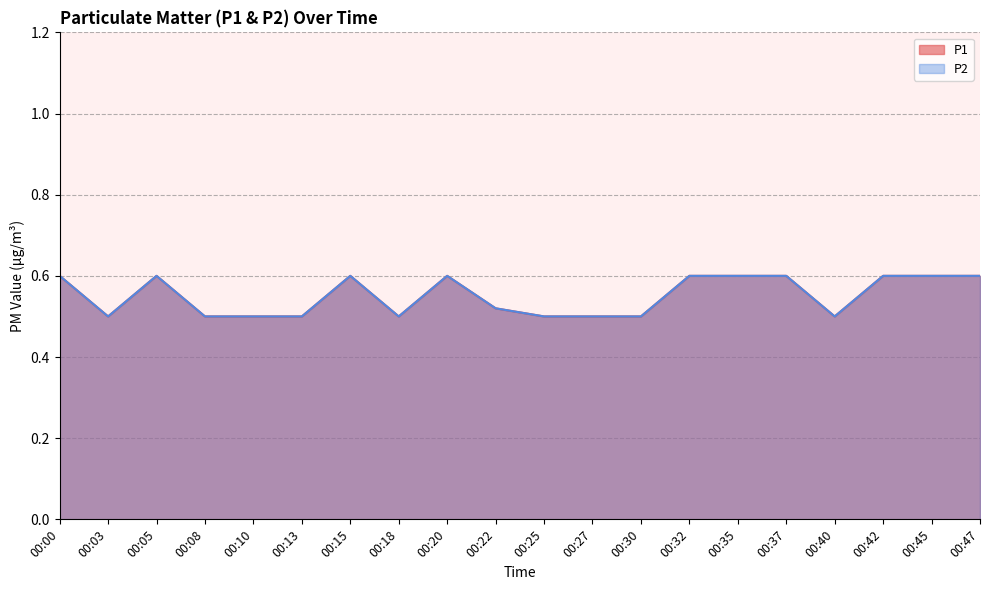

List the series in order of their peak value, lowest first.

P1, P2